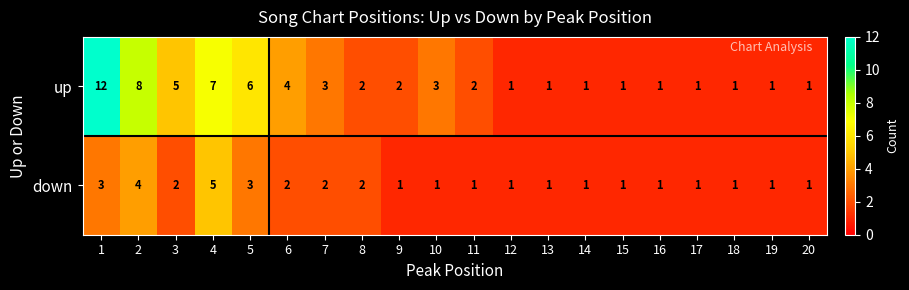

What is the difference between the maximum and second lowest values in the up series?

11